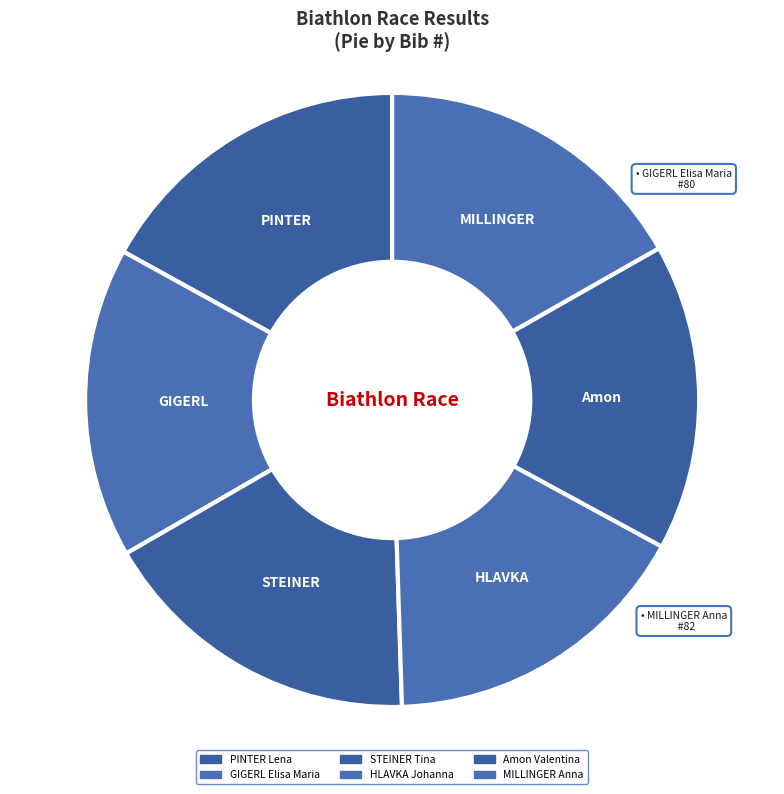

Which category has the smallest portion of the pie?

Amon Valentina